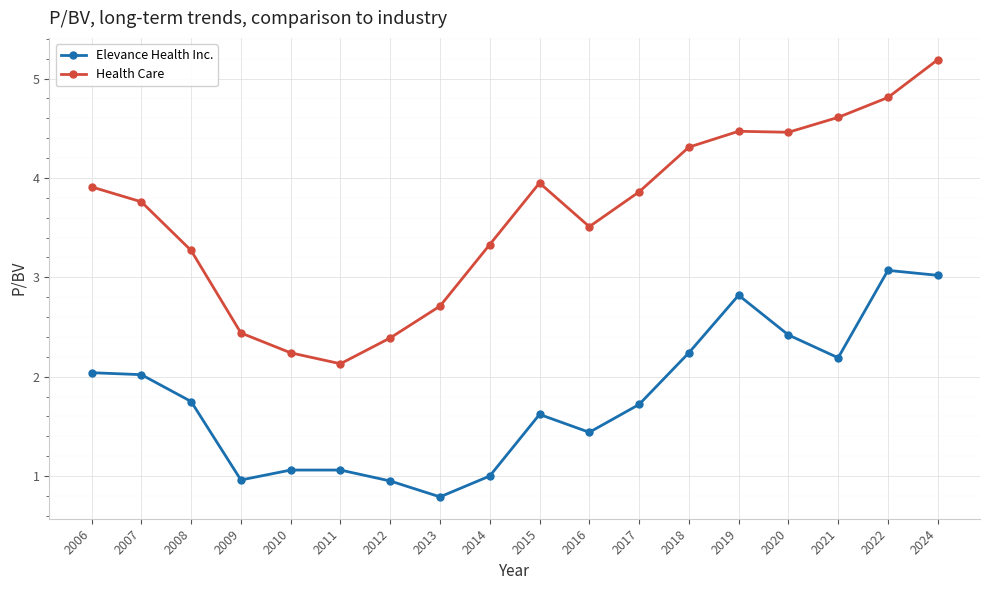

Which category has the highest value across all series?

2024